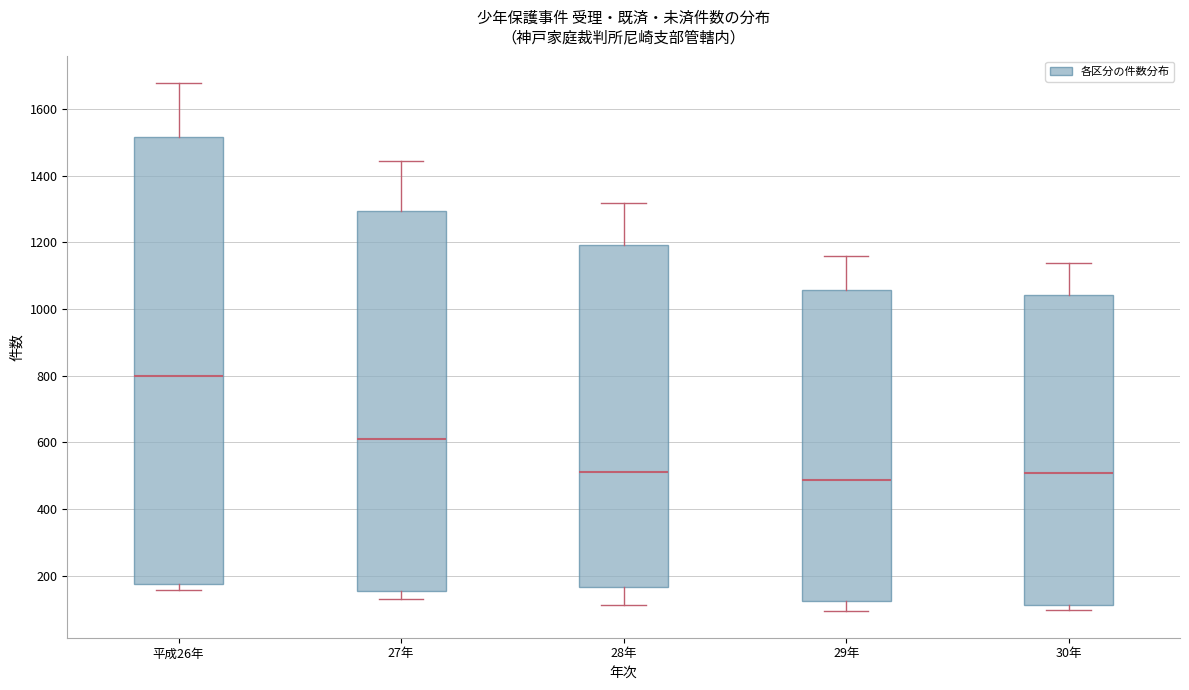

Which box is the tallest, from its lower edge to its upper edge?

平成26年